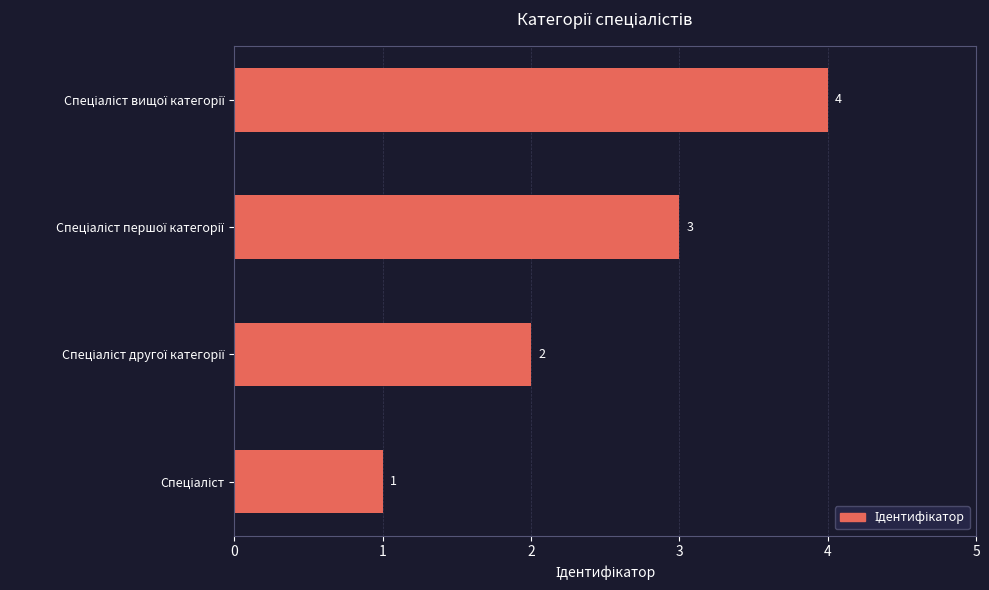

What is the greatest value displayed?

4